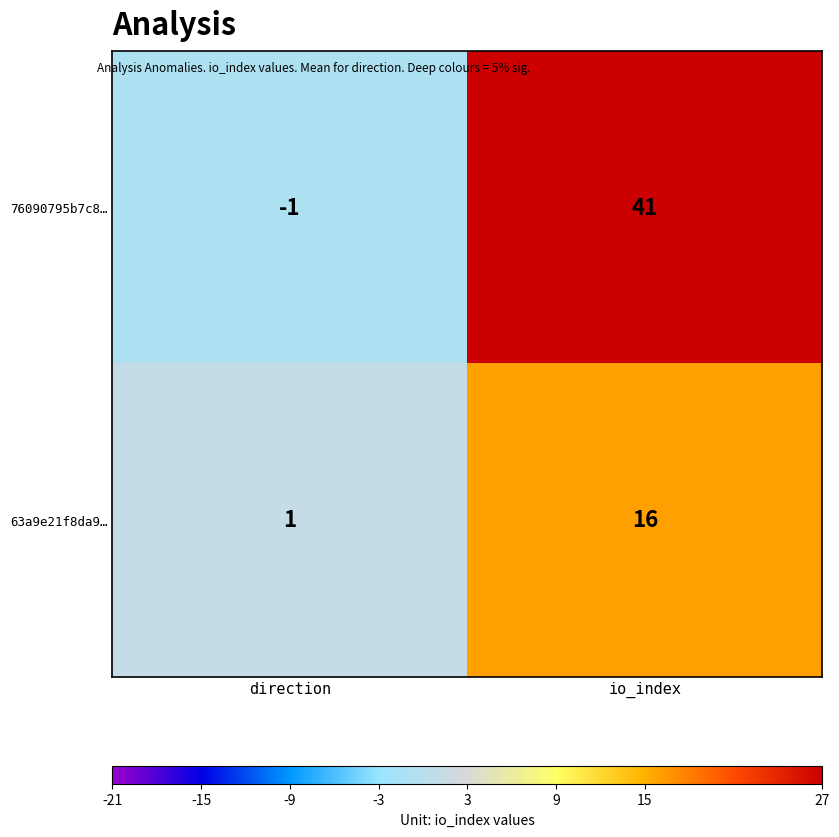

Between direction and io_index, which series saw the biggest shift?

76090795b7c8…